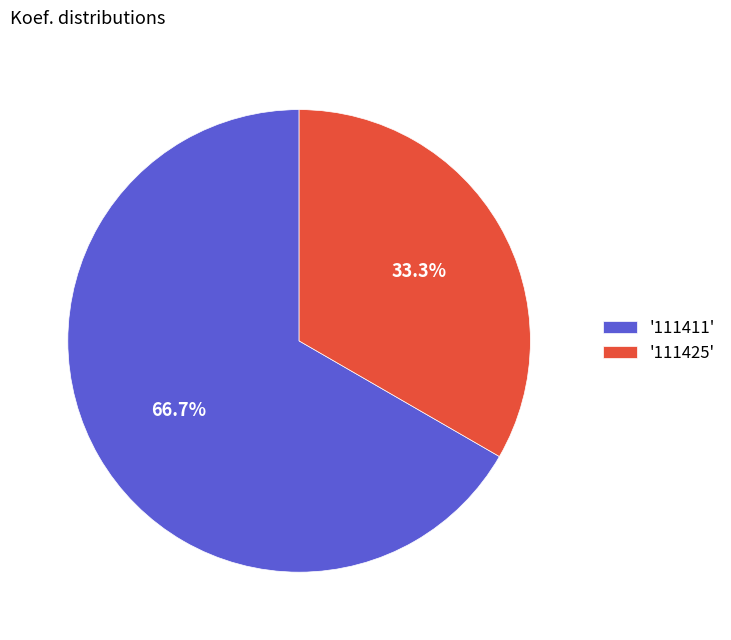

Which category has the biggest portion of the pie?

'111411'